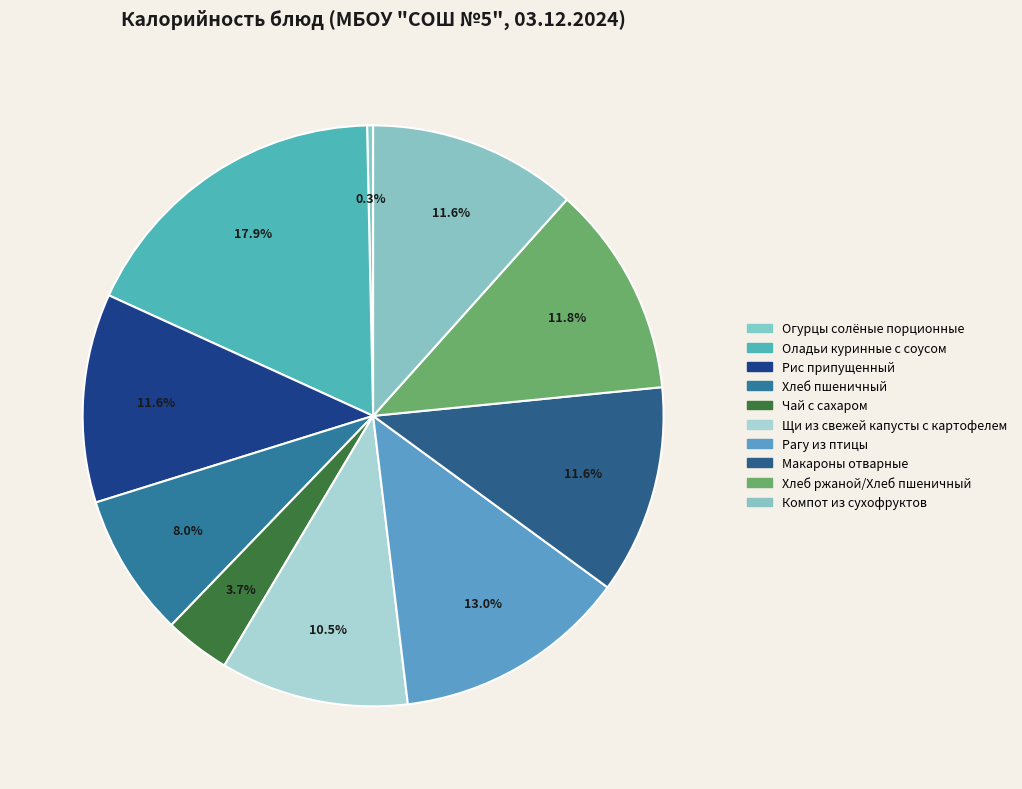

How many segments does this pie chart have?

10